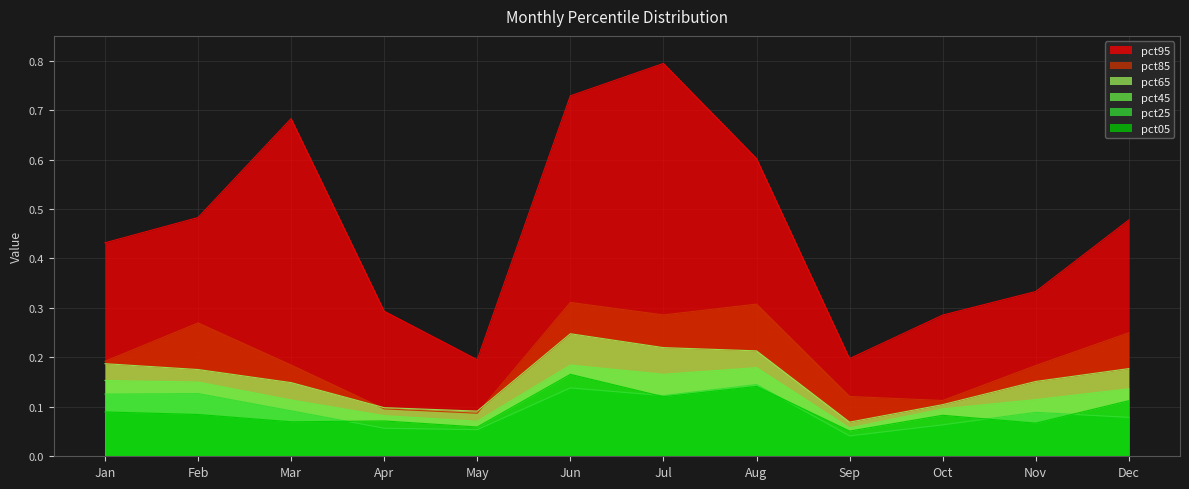

What is the average value of the pct95 series?

0.5